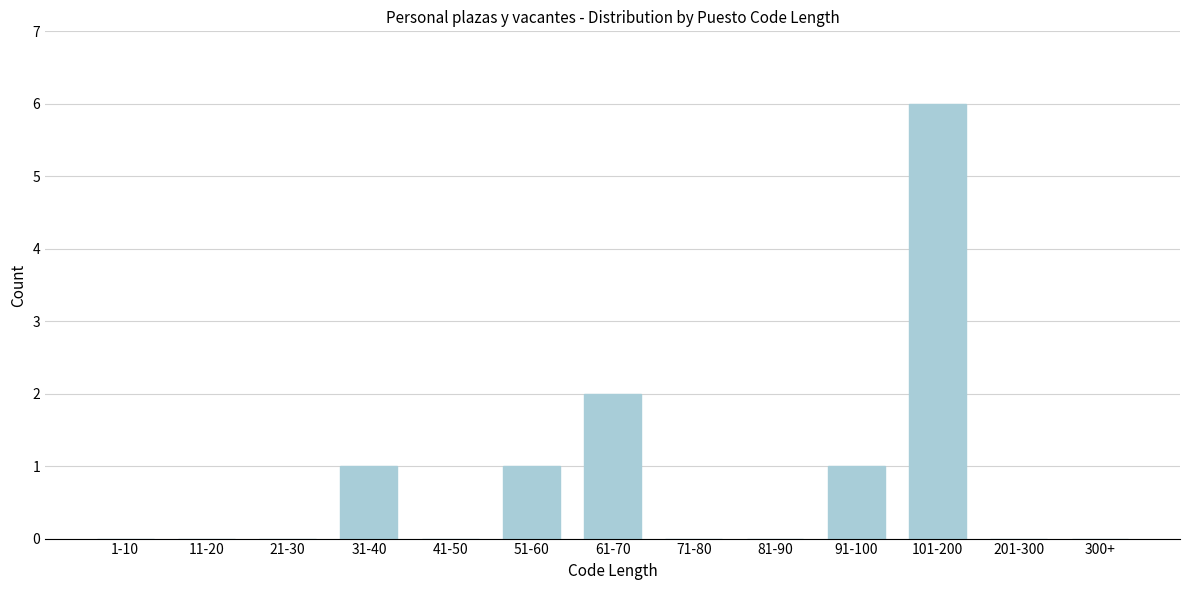

Reading right to left, what are all the values shown in this chart?

300+=0	201-300=0	101-200=6	91-100=1	81-90=0	71-80=0	61-70=2	51-60=1	41-50=0	31-40=1	21-30=0	11-20=0	1-10=0